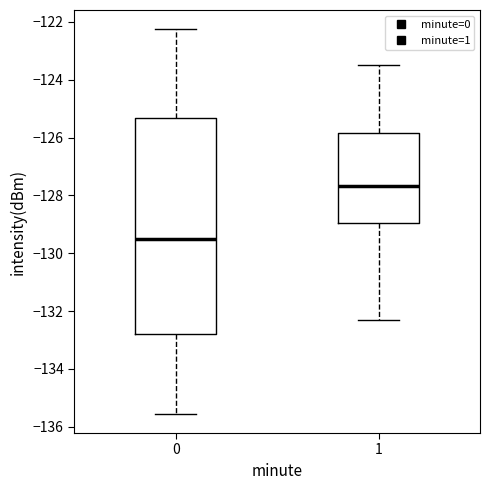

Reading left to right, read every box against the y-axis: the position of its median line, the range the box covers, and the ends of its whiskers. The values are not printed on the chart, so give them approximately, as read against the axis.

0: median -129.6, box -132.8 to -125.4, whiskers -135.6 to -122.2
1: median -127.6, box -129.0 to -125.8, whiskers -132.4 to -123.4